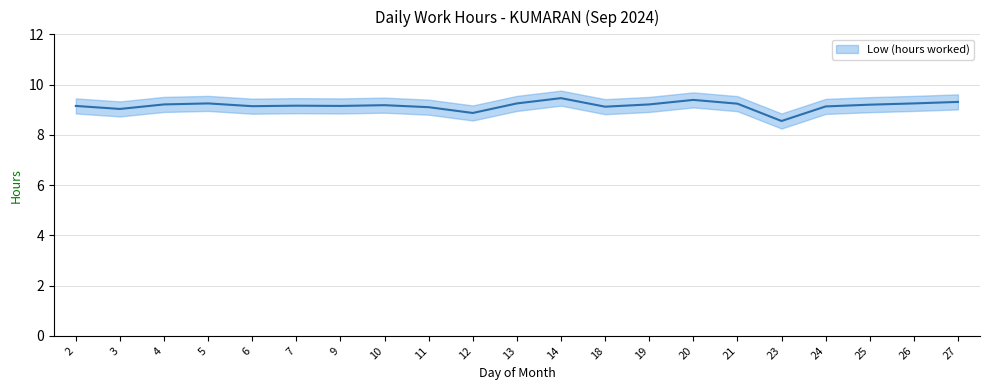

What is the change in value from 5 to 24?

-0.1